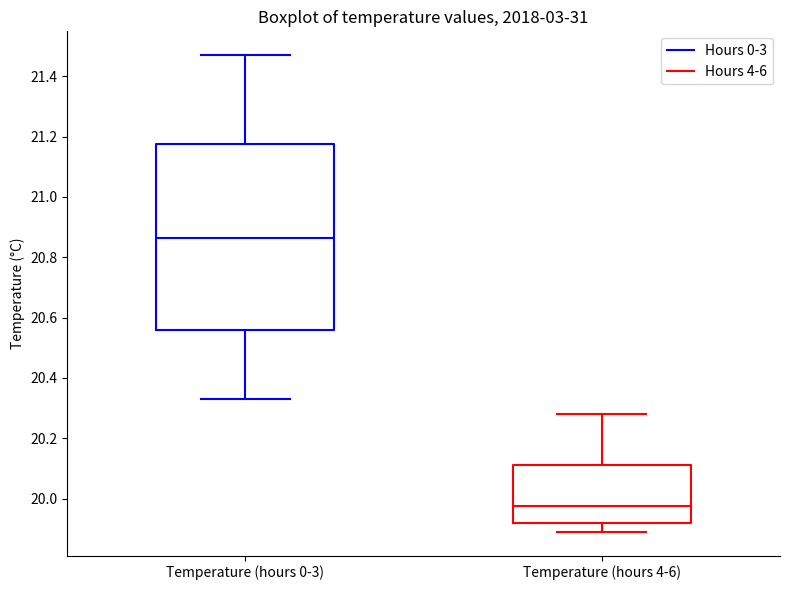

Reading left to right, read every box against the y-axis: the position of its median line, the range the box covers, and the ends of its whiskers. The values are not printed on the chart, so give them approximately, as read against the axis.

Temperature (hours 0-3): median 20.86, box 20.56 to 21.18, whiskers 20.34 to 21.48
Temperature (hours 4-6): median 19.98, box 19.92 to 20.12, whiskers 19.90 to 20.28